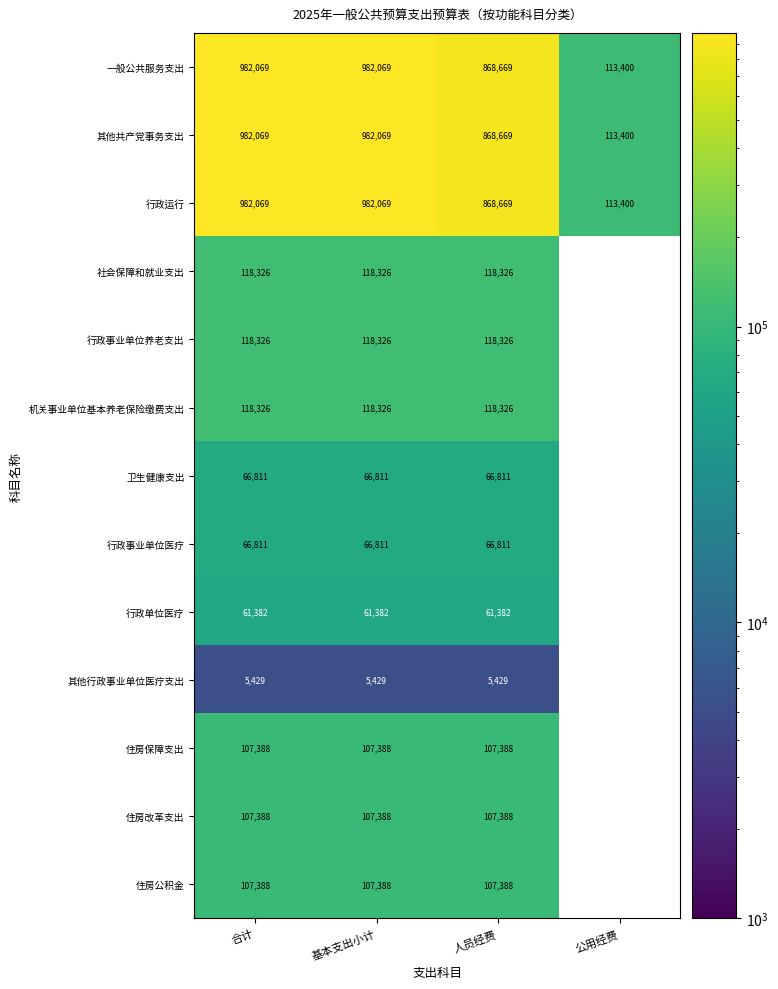

Between 基本支出小计 and 公用经费, which is larger?

基本支出小计